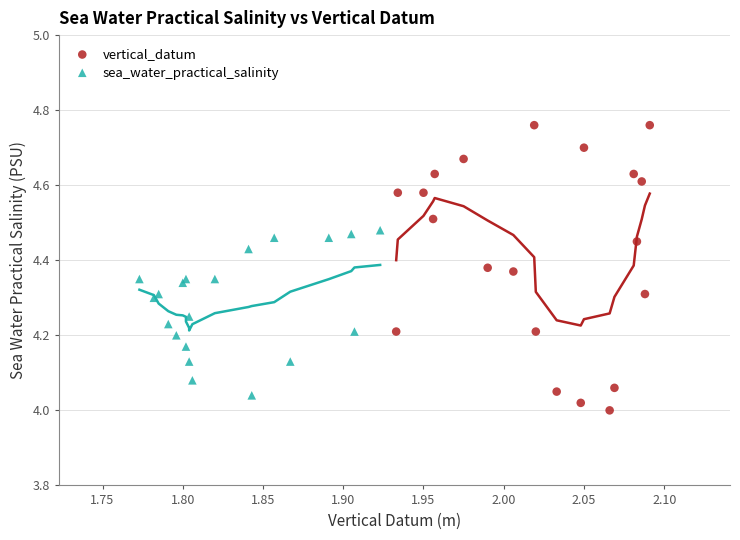

What are all the series names shown in the legend?

vertical_datum, sea_water_practical_salinity